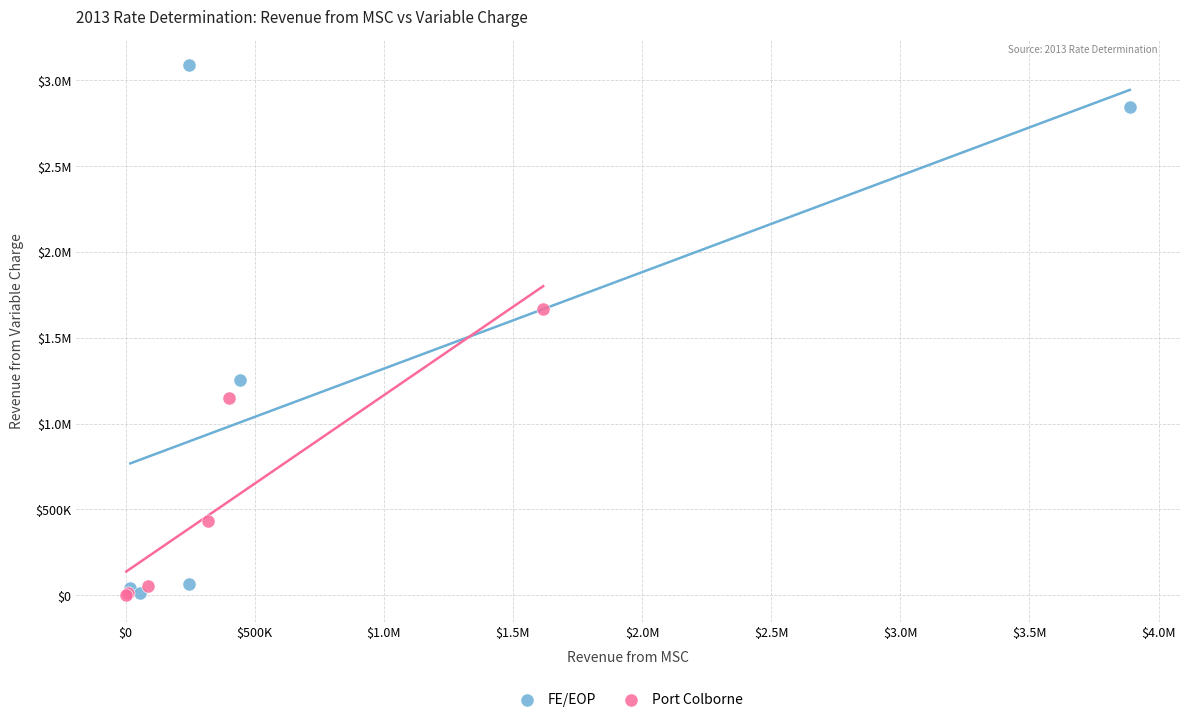

What are all the series names shown in the legend?

FE/EOP, Port Colborne